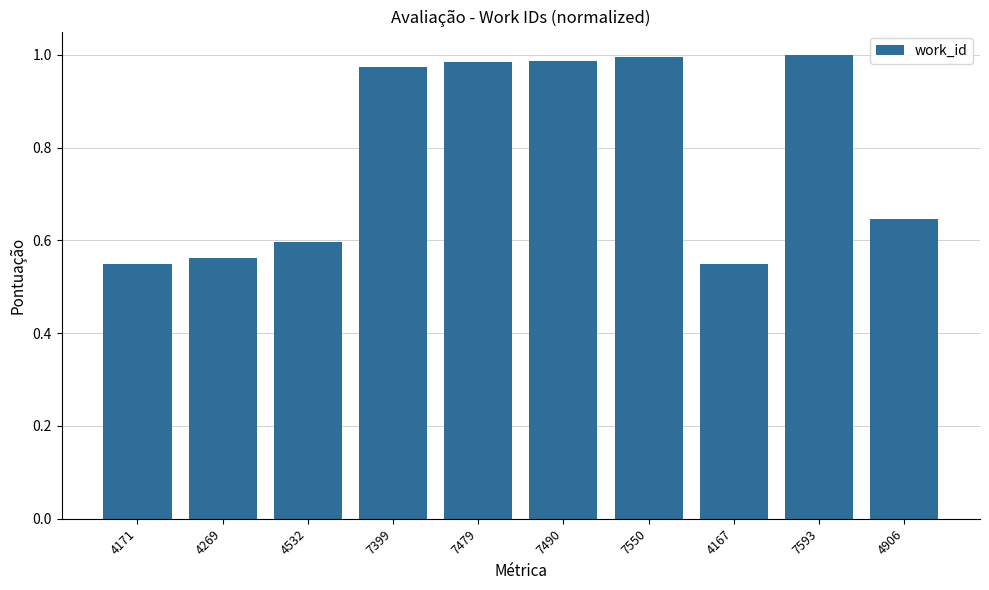

What is the sum of the values at 4906 and 7550?

1.6